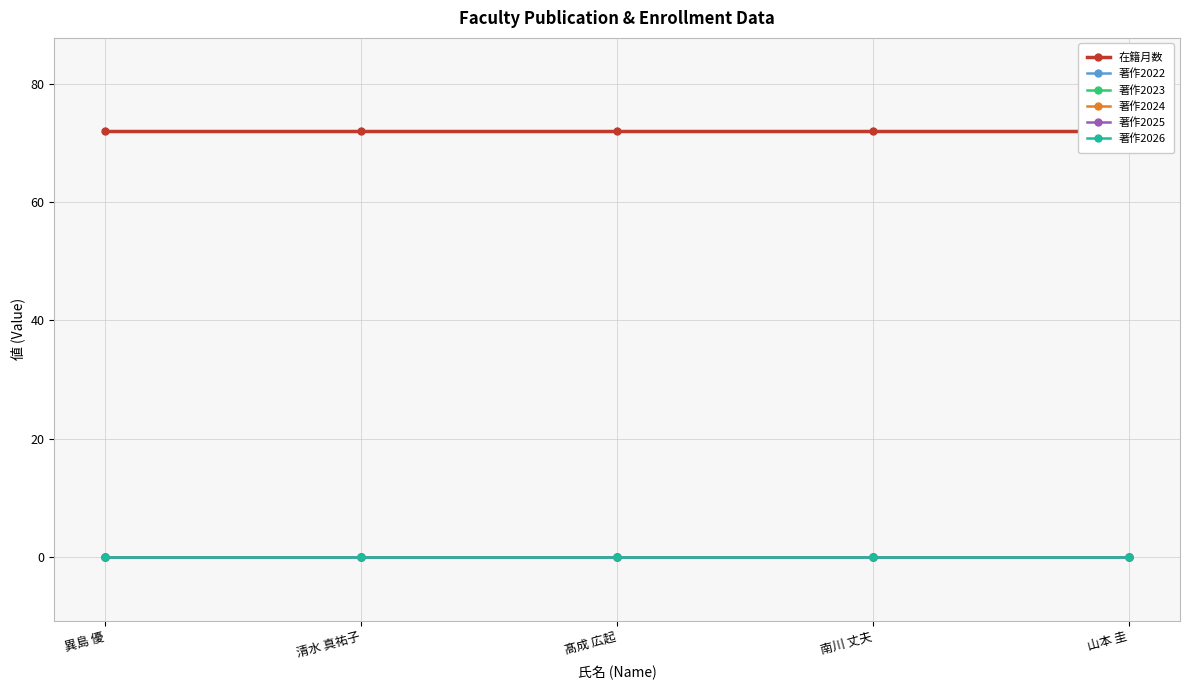

Between 南川 丈夫 and 髙成 広起, which is larger?

南川 丈夫